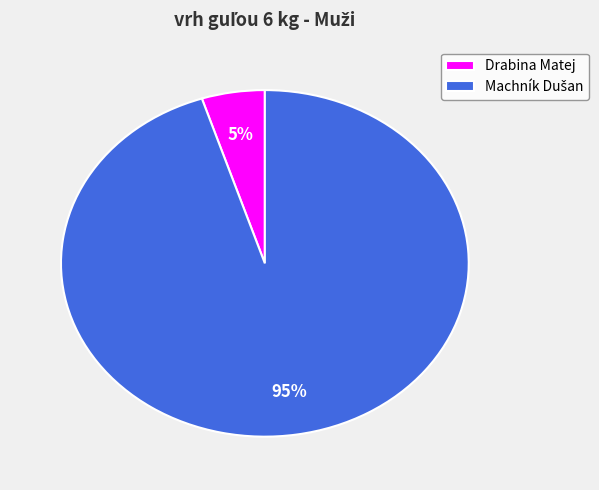

How many segments does this pie chart have?

2